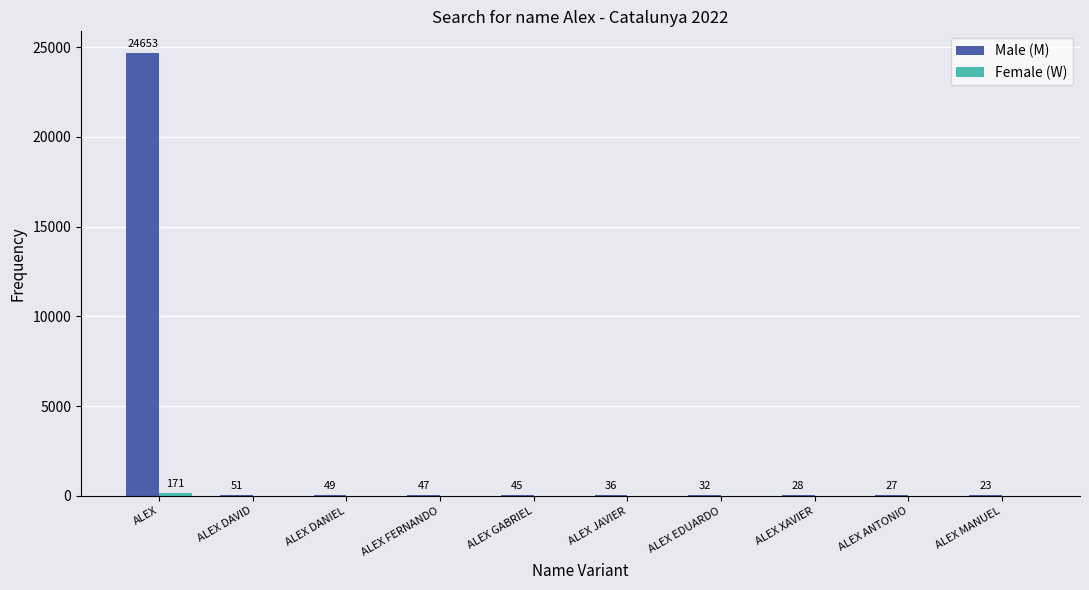

Which category has the highest value in the Male (M) series?

ALEX